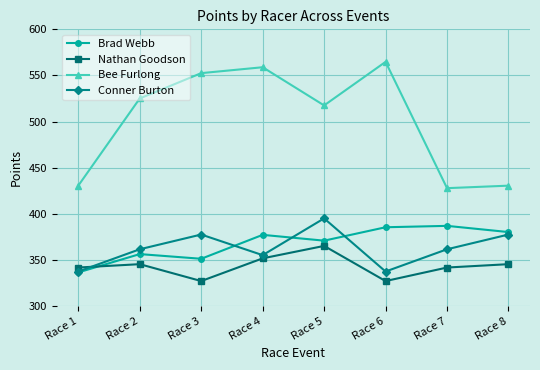

What is the value of the Brad Webb point at the 1st from the left?

336.4